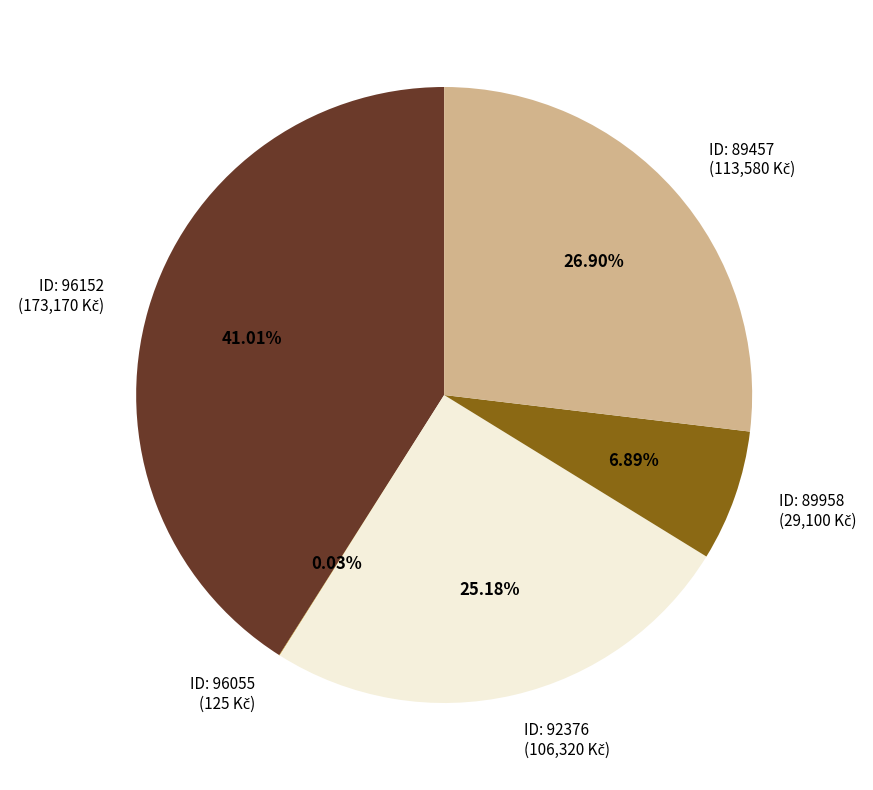

Does any single category account for the majority?

No